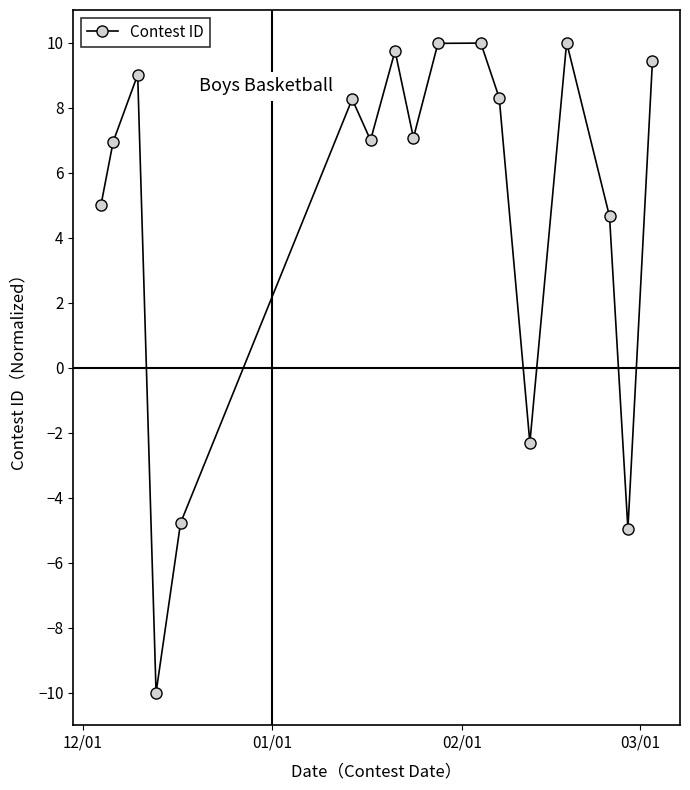

What is the sum of all values?

83.3